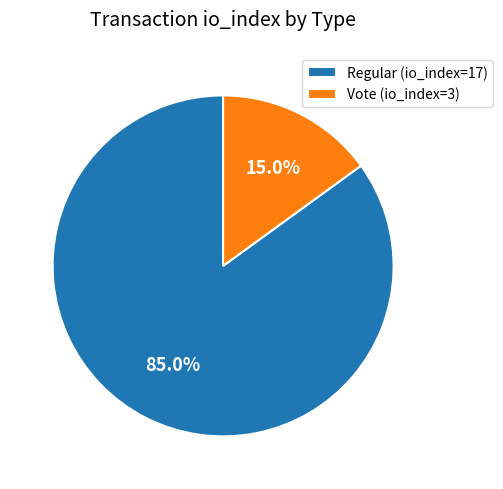

To the nearest percent, what is the difference between the Regular (io_index=17) and Vote (io_index=3) slice percentages?

70%